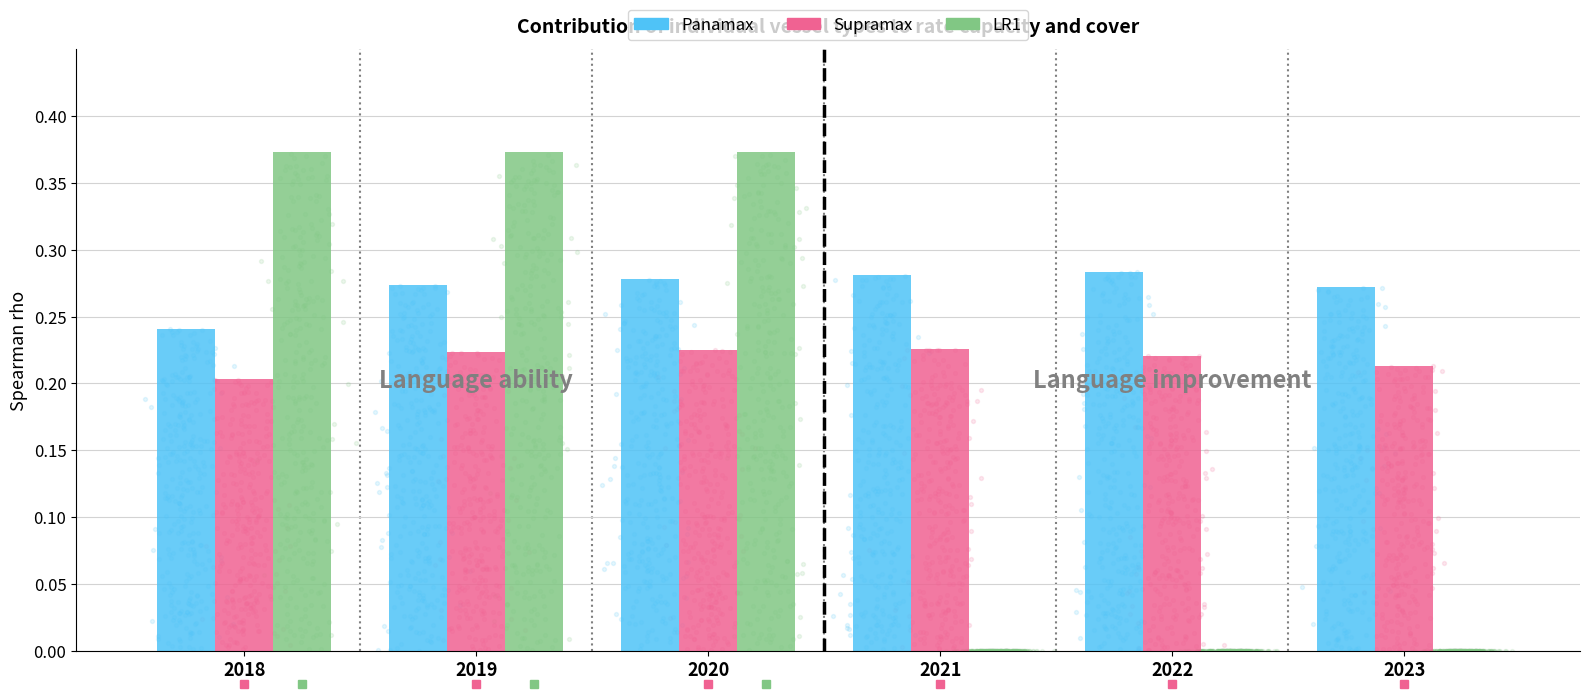

At which category is the sum across all series the highest?

2020